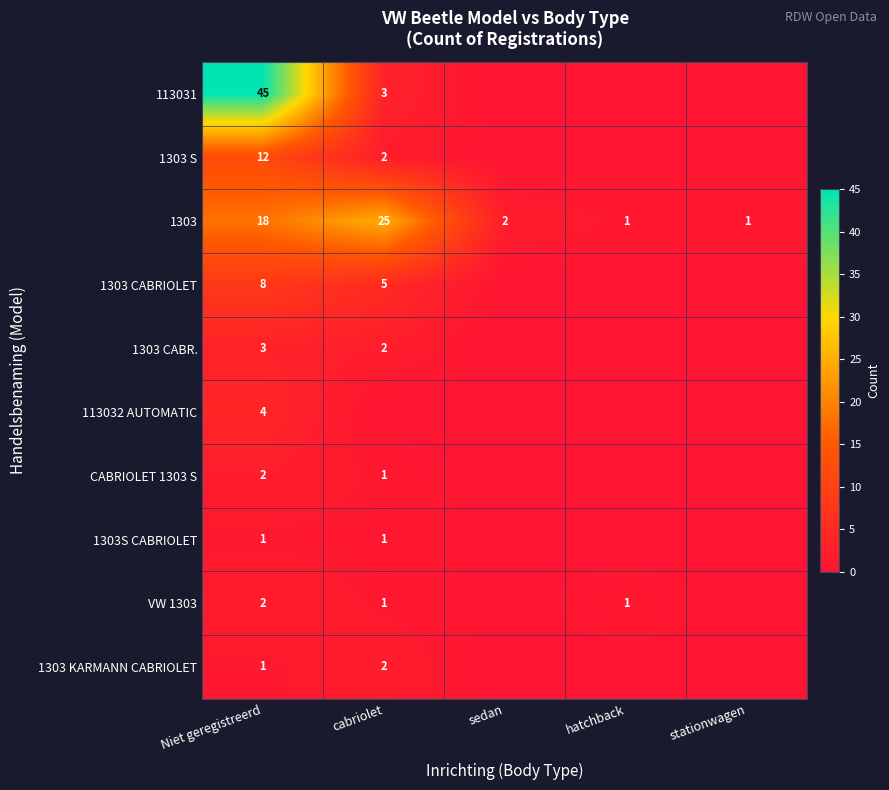

What is the total value across all series at stationwagen?

1